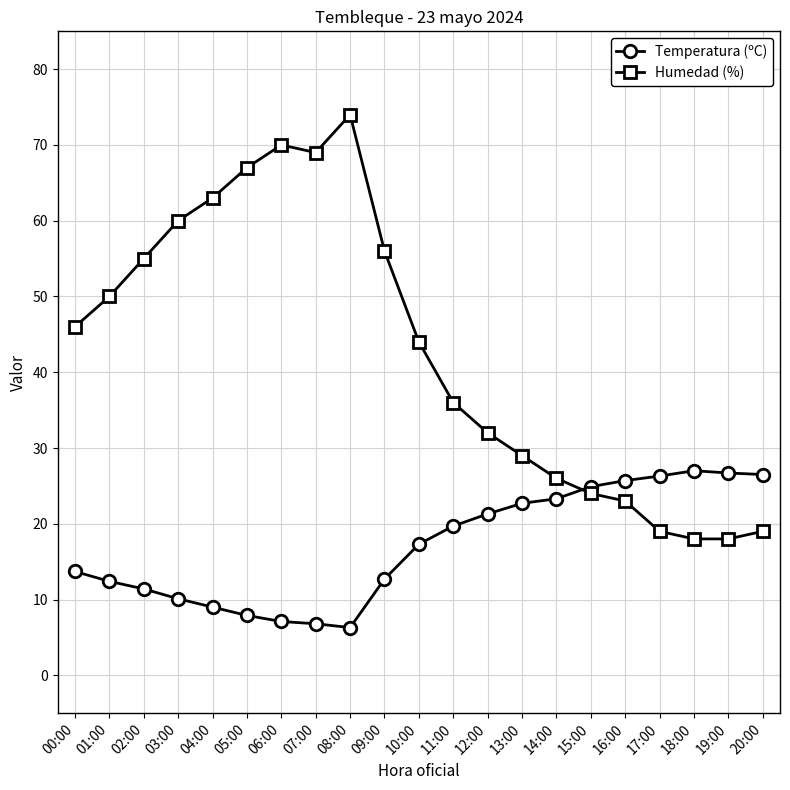

How many interior local peaks does the Humedad (%) series have?

2